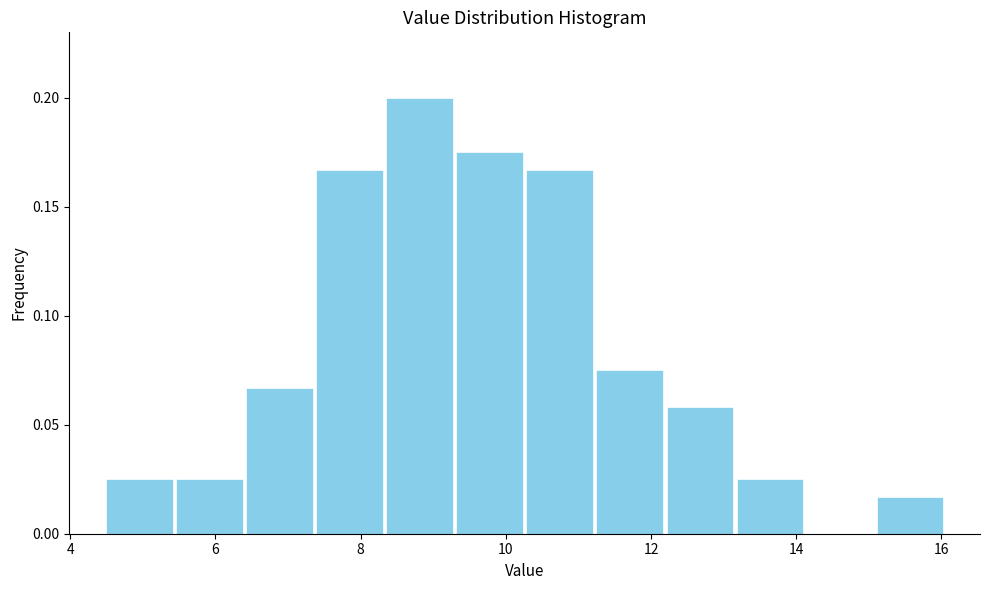

Reading left to right, list every bar in this chart as the range it spans on the x-axis followed by its height. Neither the bar edges nor the heights are printed on the chart, so give them approximately, as read against the axes.

4.4 to 5.4: 0.025
5.4 to 6.4: 0.025
6.4 to 7.4: 0.065
7.4 to 8.4: 0.165
8.4 to 9.2: 0.200
9.2 to 10.2: 0.175
10.2 to 11.2: 0.165
11.2 to 12.2: 0.075
12.2 to 13.2: 0.060
13.2 to 14.2: 0.025
14.2 to 15.0: 0
15.0 to 16.0: 0.015